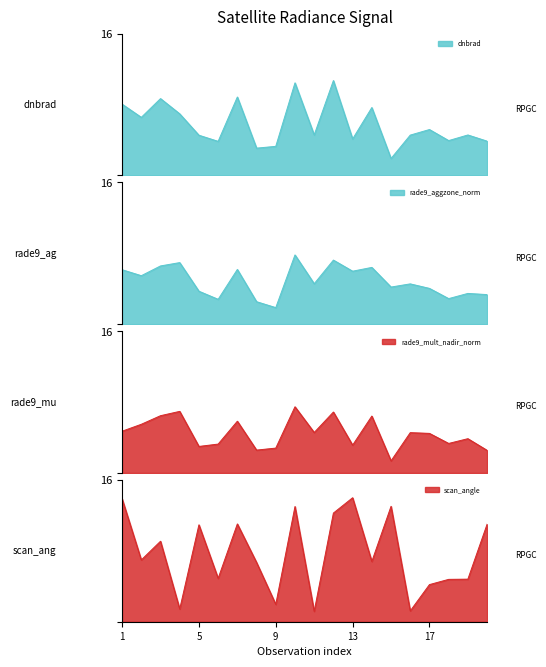

What is the value of the dnbrad point at the 17th from the left?

5.2